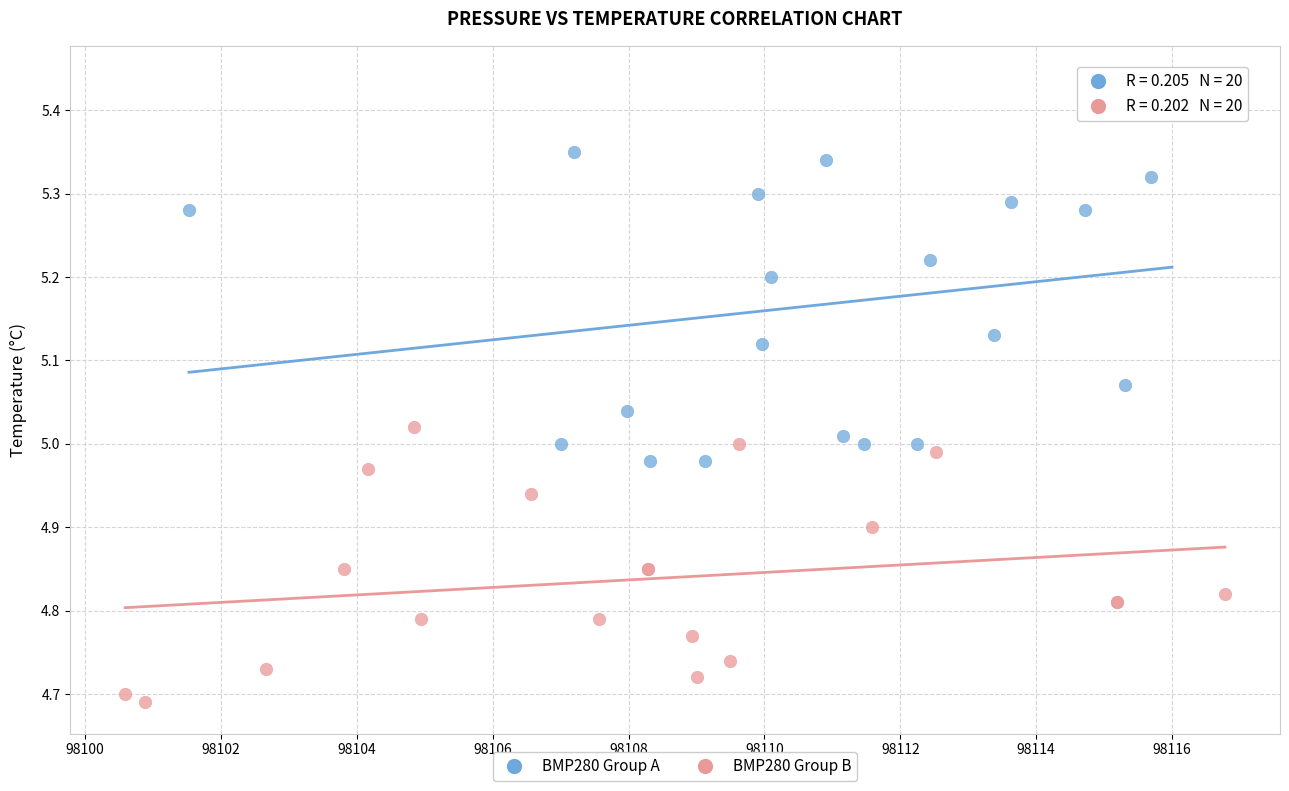

Which series reaches the maximum Y coordinate?

BMP280 Group A